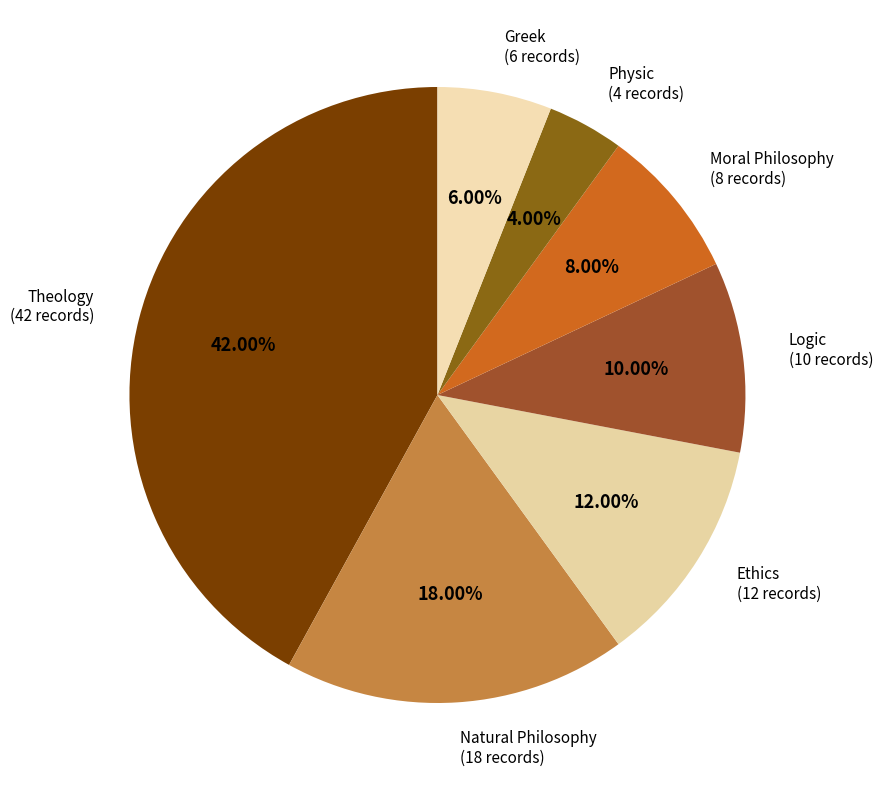

Combined, what portion of the pie is Physic and Greek?

10.0%